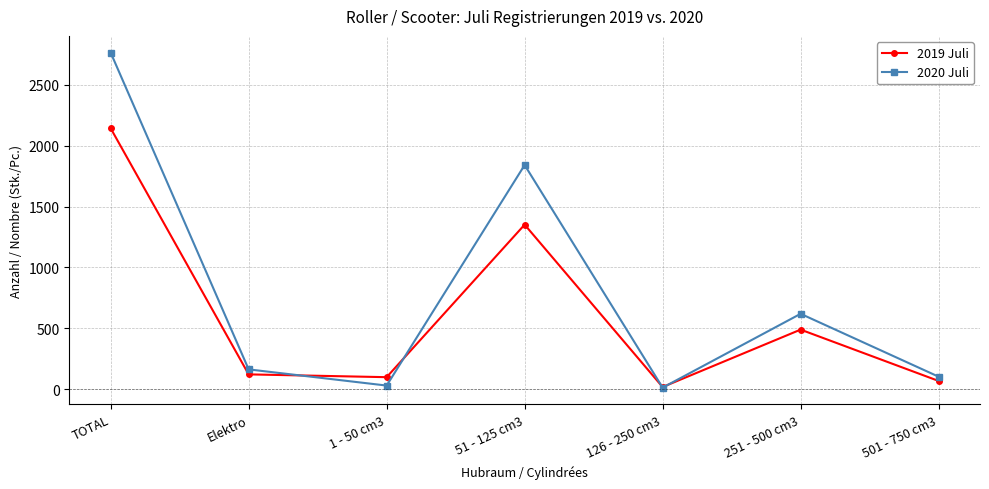

Where do 2020 Juli and 2019 Juli first cross each other?

Elektro and 1 - 50 cm3